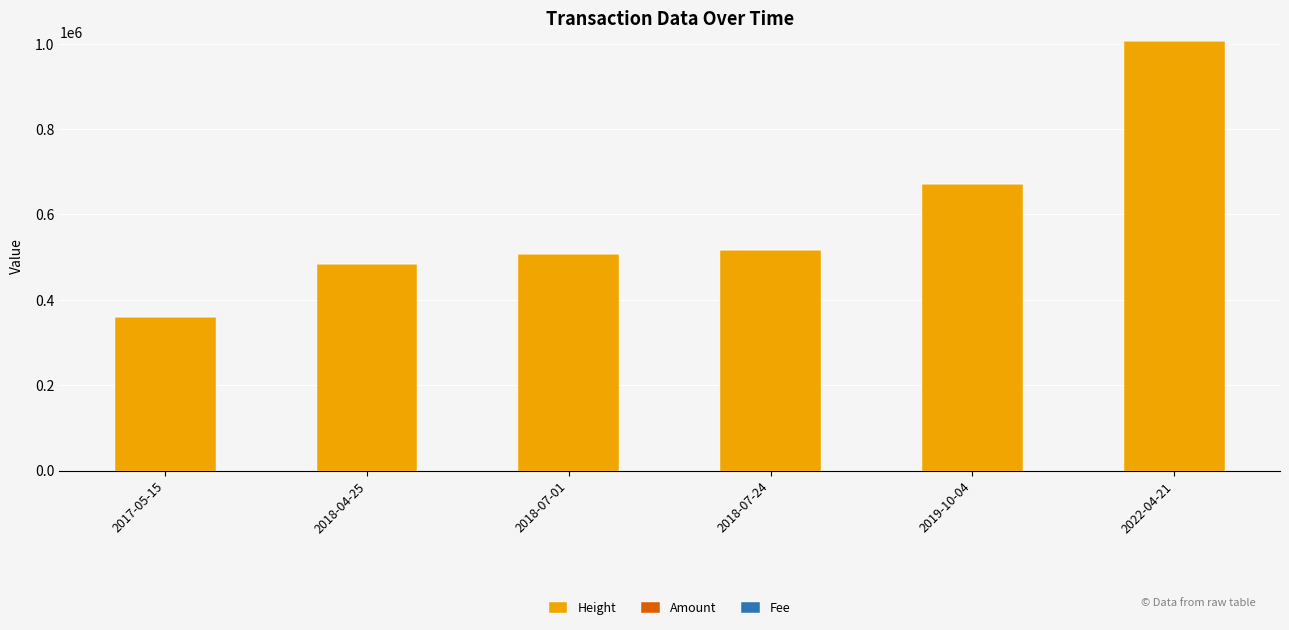

What is the sum of all Height values?

3544170.0